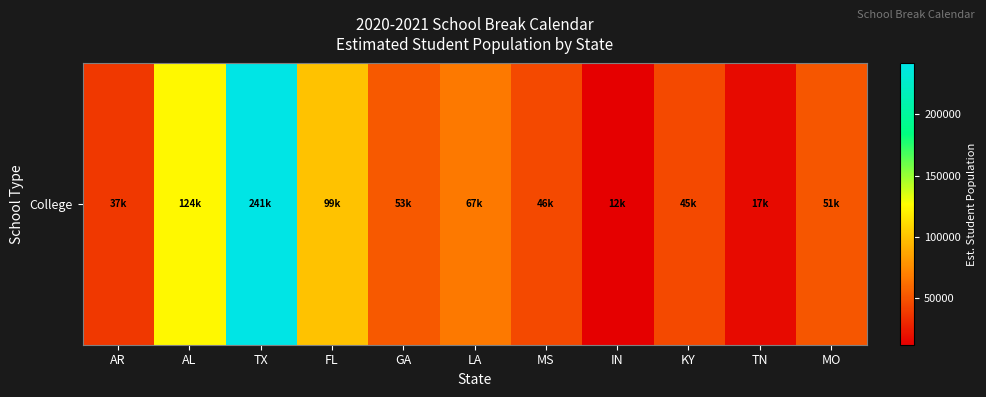

How many categories are shown in the chart?

11